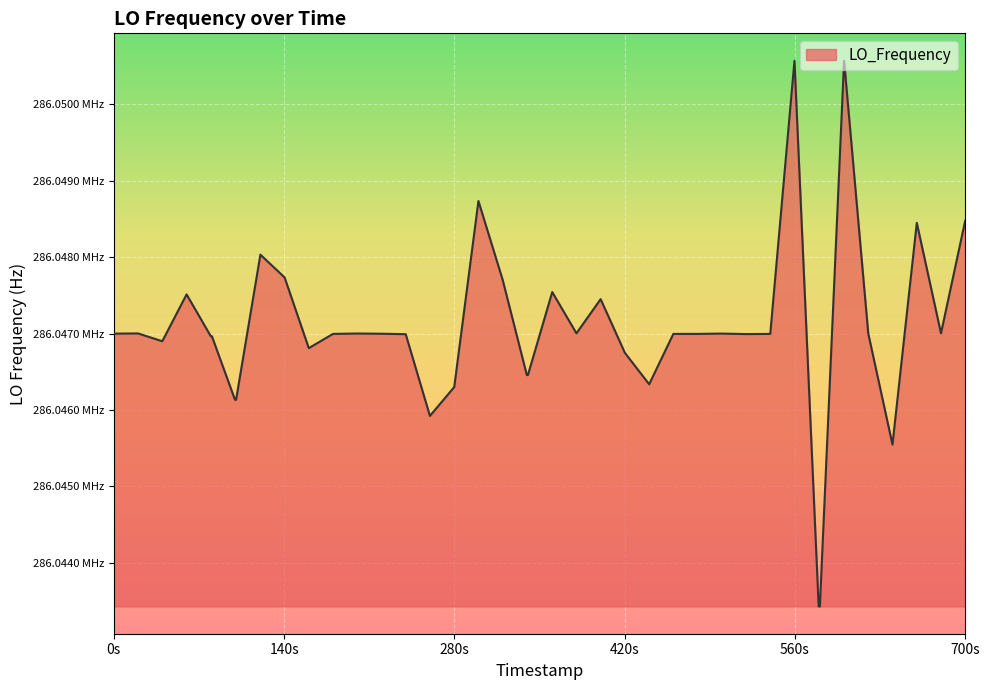

At which label does the data first exceed 286046996?

0s